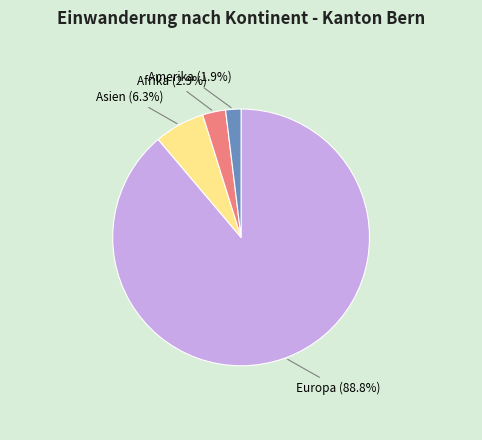

How much of the chart is everything except Asien?

93.7%